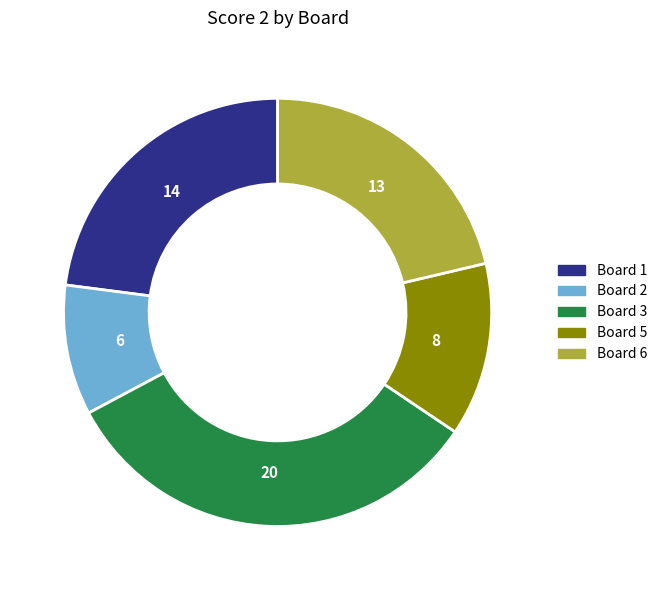

Is there a majority slice in this chart?

No